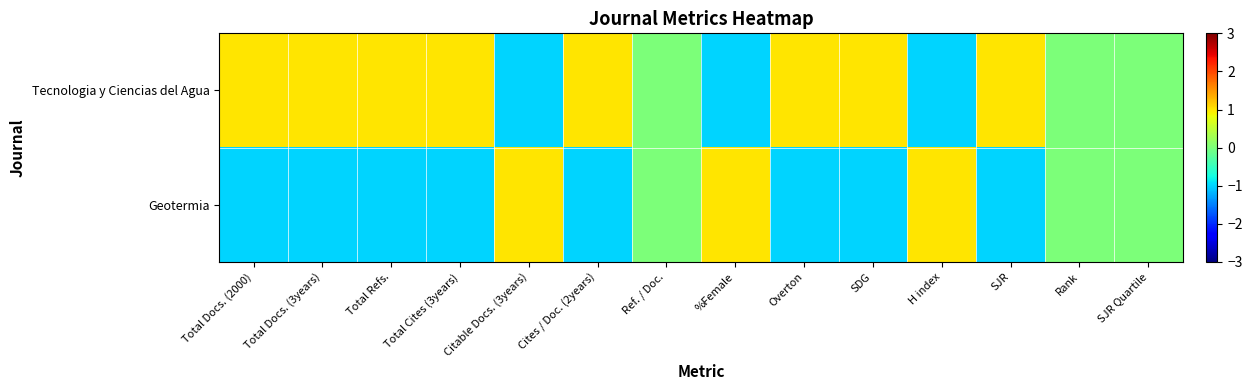

At how many categories does at least one series exceed 0?

11